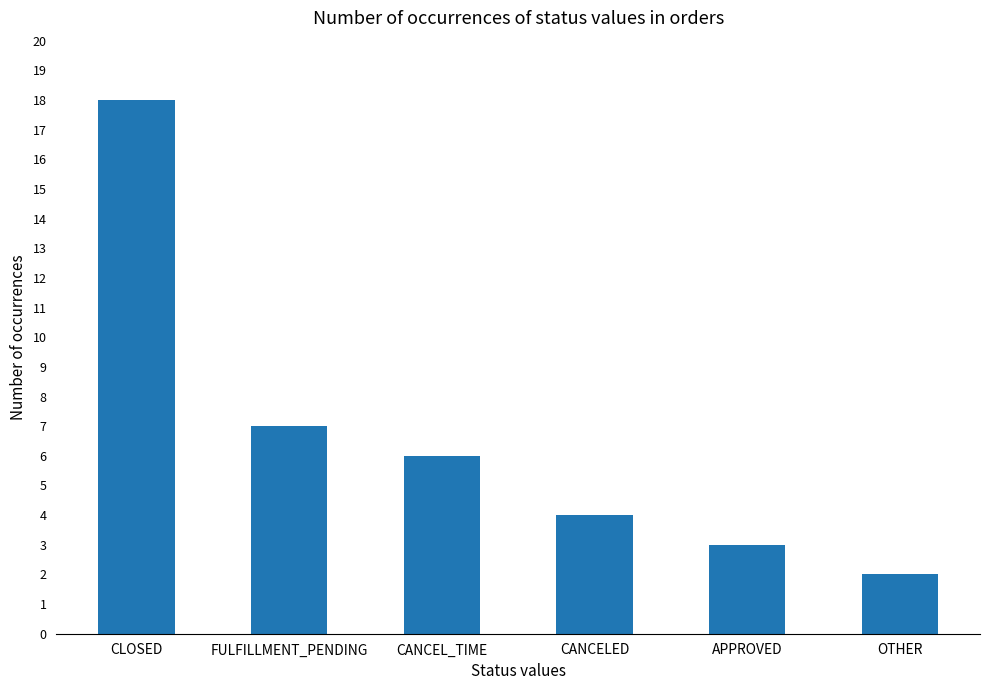

What is the sum of the values at OTHER and CANCELED?

6